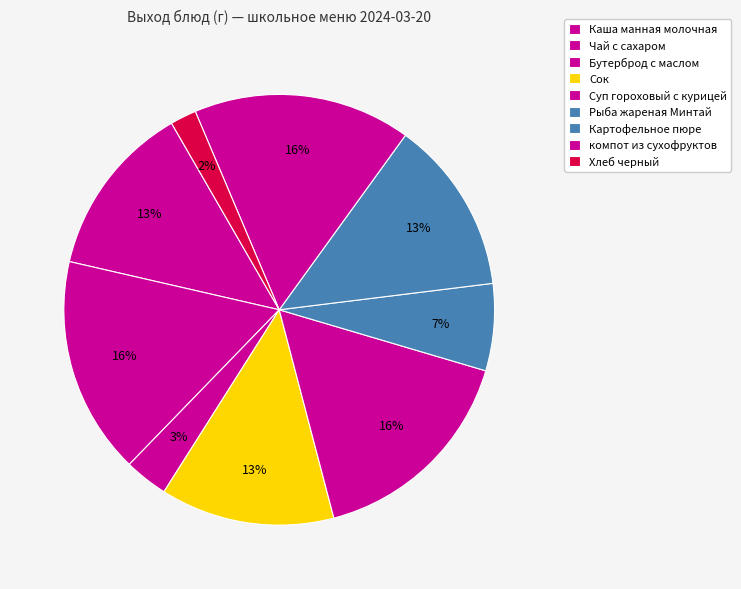

How many segments does this pie chart have?

9